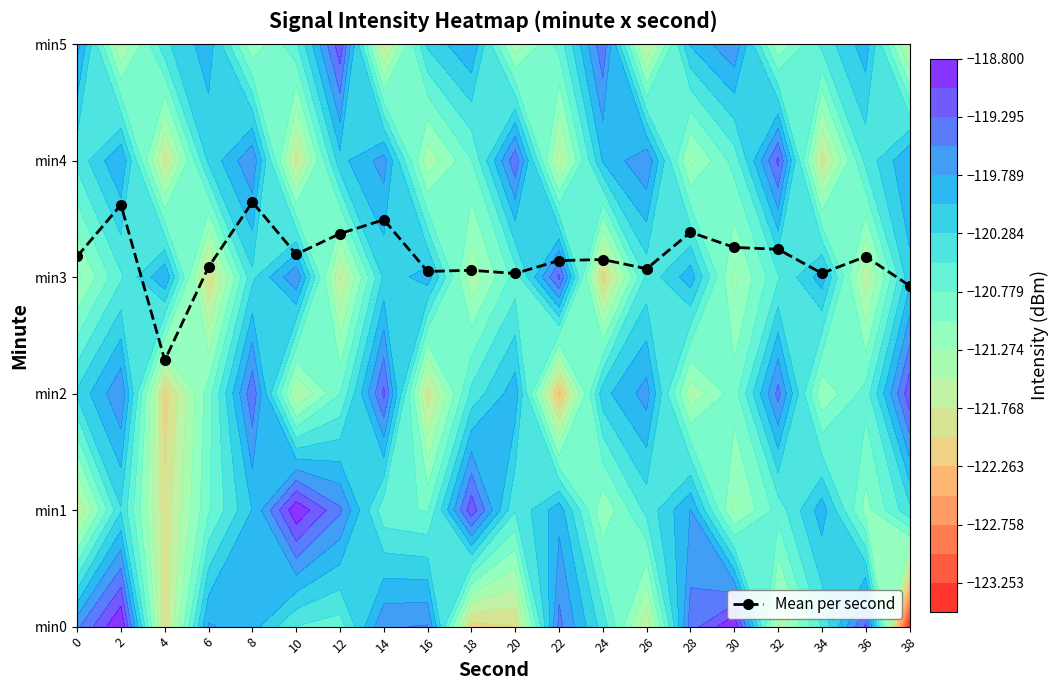

What is the difference between the second highest and second lowest values?

0.7